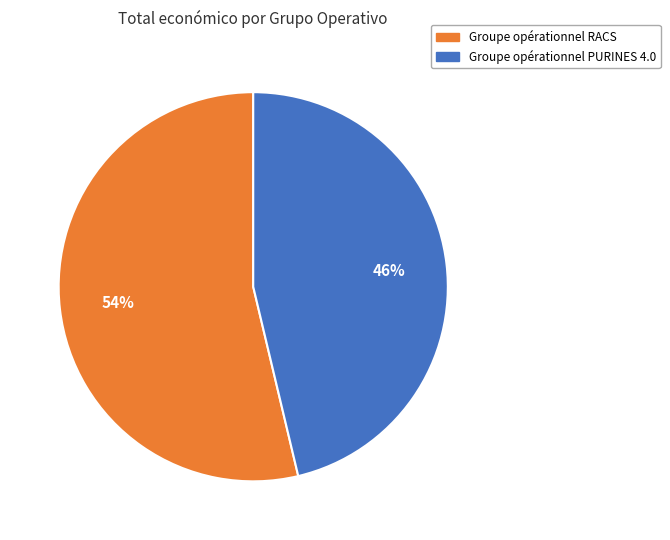

Do Groupe opérationnel PURINES 4.0 and Groupe opérationnel RACS together represent more than half of the pie?

Yes